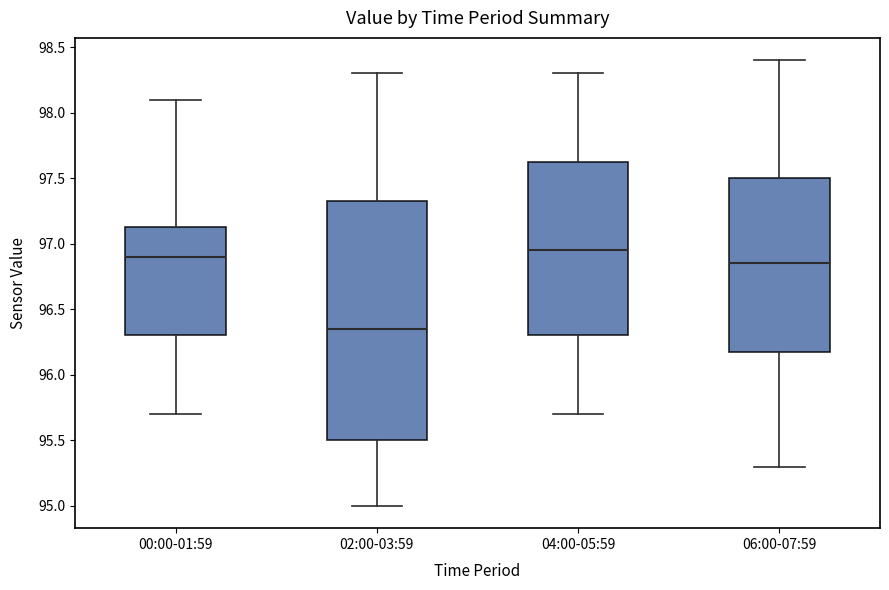

Comparing the boxes themselves (not the whiskers), which one is the tallest?

02:00-03:59